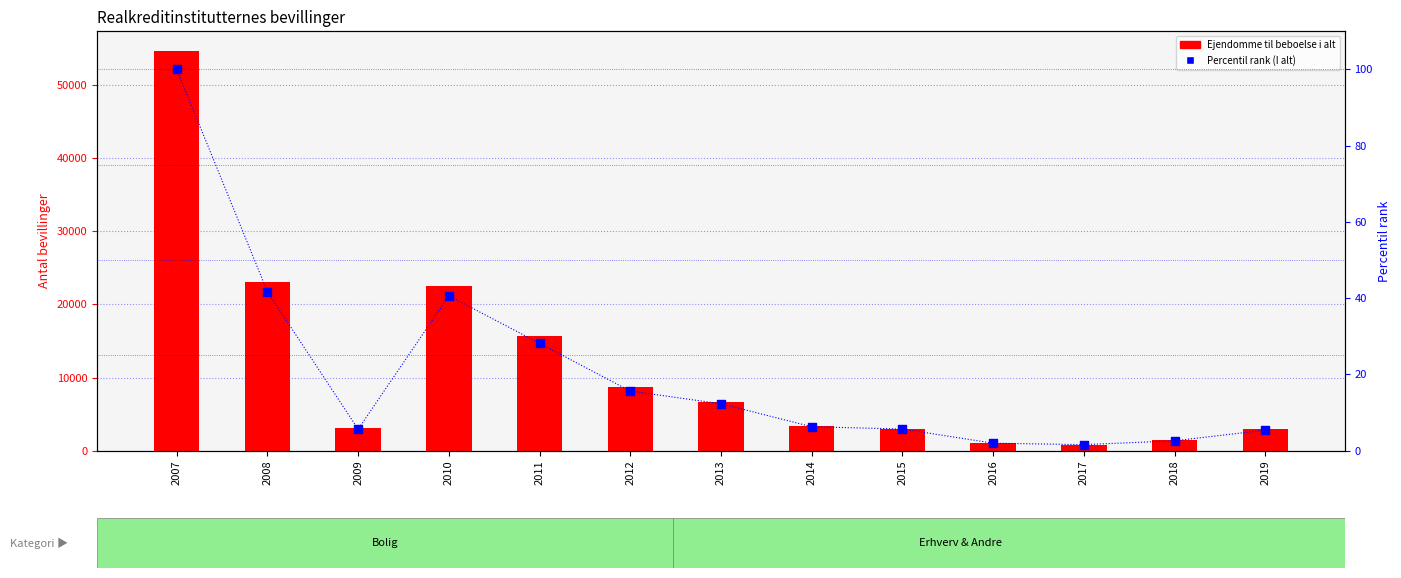

Which series has the largest total across all categories?

Ejendomme til beboelse i alt